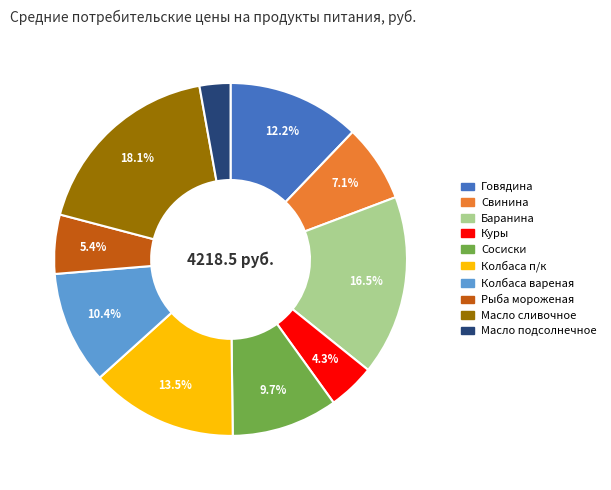

Is there any slice that represents more than half of the pie?

No